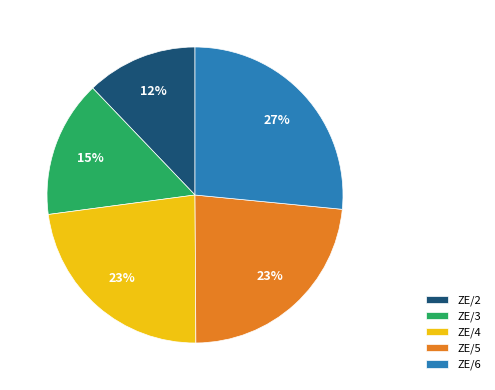

The ZE/4 slice represents 9% of the pie. True or false?

False